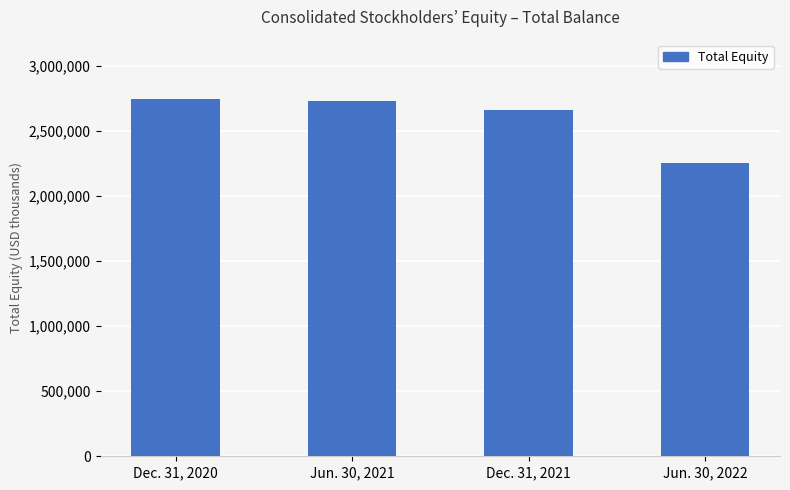

Is it true that the value at Jun. 30, 2022 is 2252611?

True